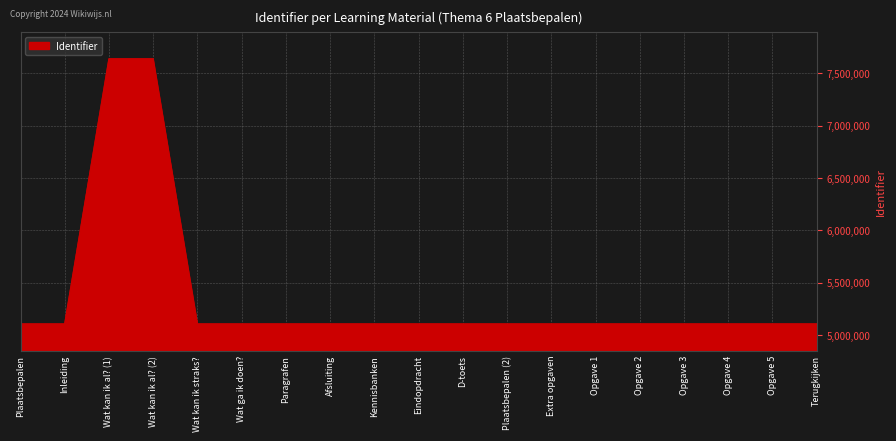

True or false: the data shows 5106037 at Extra opgaven.

True